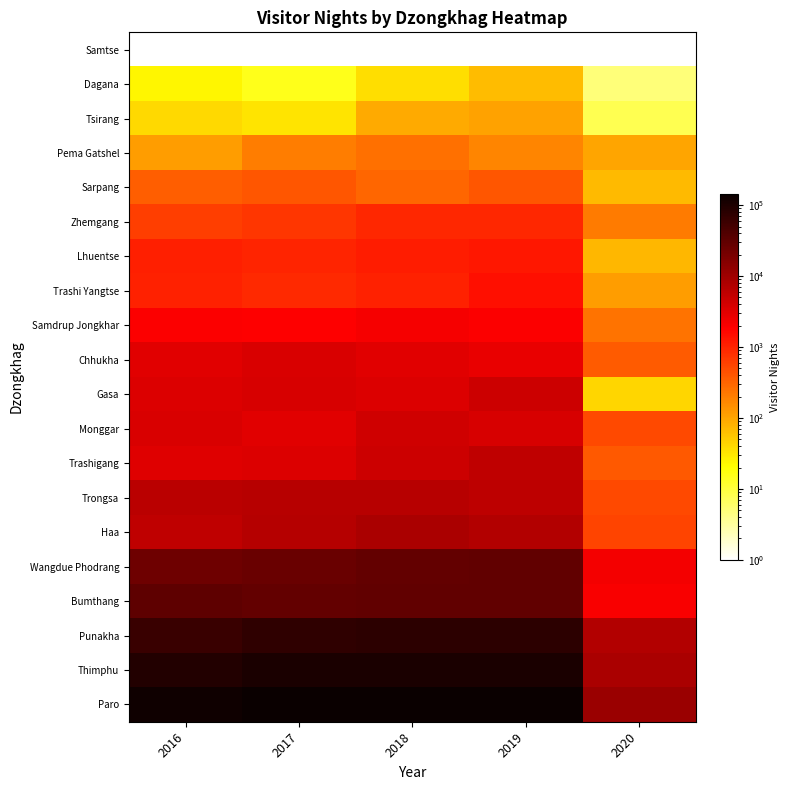

List the series in order of their peak value, highest first.

Paro, Thimphu, Punakha, Bumthang, Wangdue Phodrang, Haa, Trongsa, Trashigang, Gasa, Monggar, Chhukha, Samdrup Jongkhar, Trashi Yangtse, Lhuentse, Zhemgang, Sarpang, Pema Gatshel, Tsirang, Dagana, Samtse